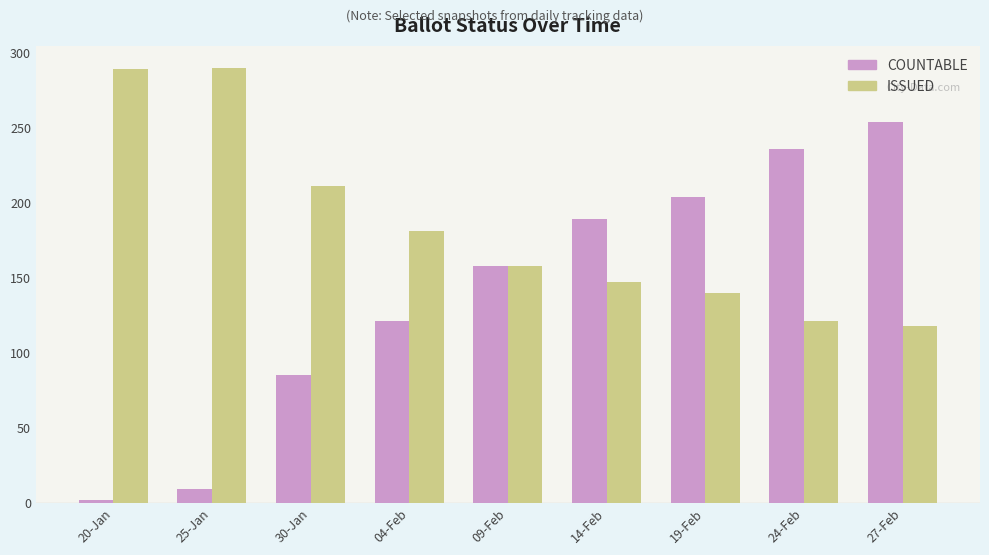

What is the lowest value of the ISSUED series?

118